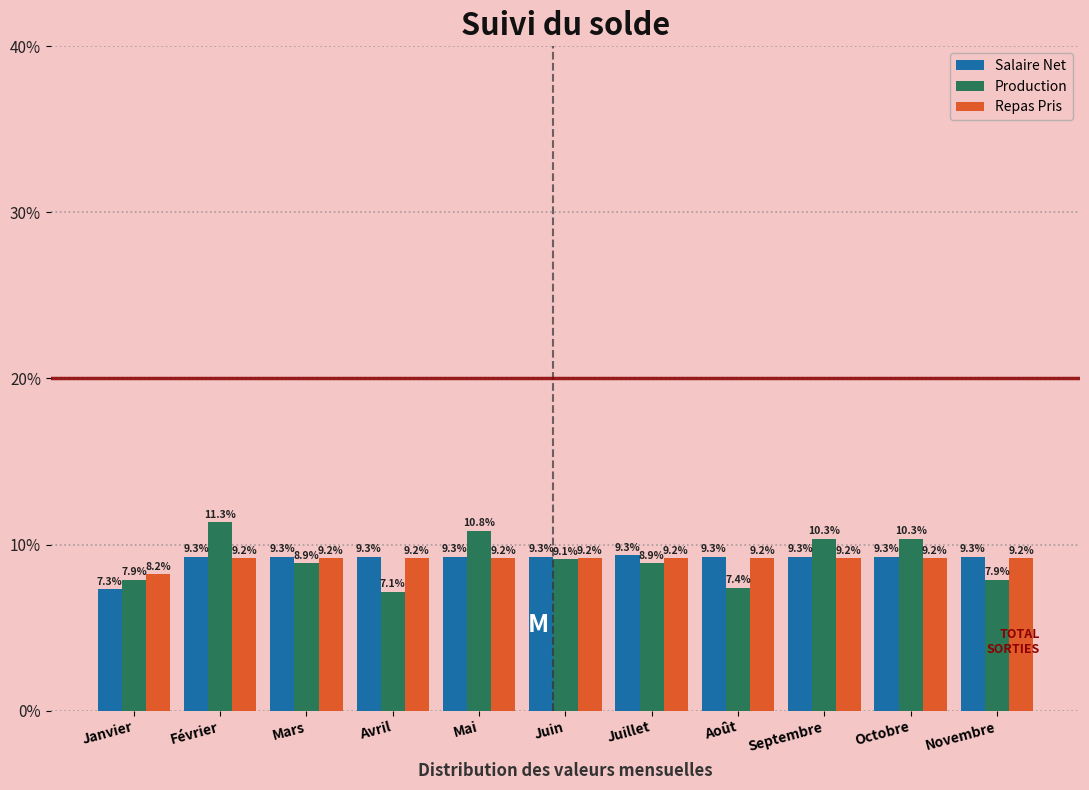

Reading left to right, what are all the values shown in this chart?

Salaire Net: 7.3	9.3	9.3	9.3	9.3	9.3	9.3	9.3	9.3	9.3	9.3
Production: 7.9	11.3	8.9	7.1	10.8	9.1	8.9	7.4	10.3	10.3	7.9
Repas Pris: 8.2	9.2	9.2	9.2	9.2	9.2	9.2	9.2	9.2	9.2	9.2